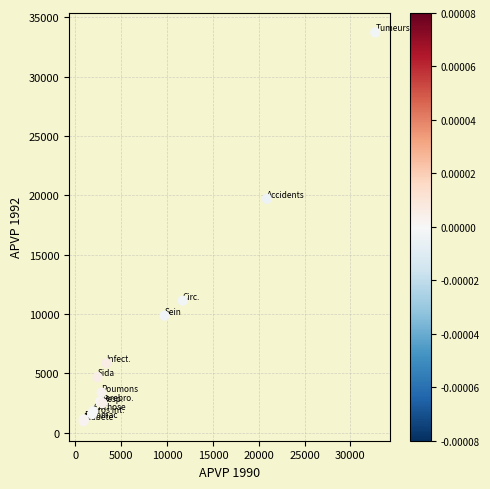

What Y value in the scatter plot is closest to 17343?

19707.5